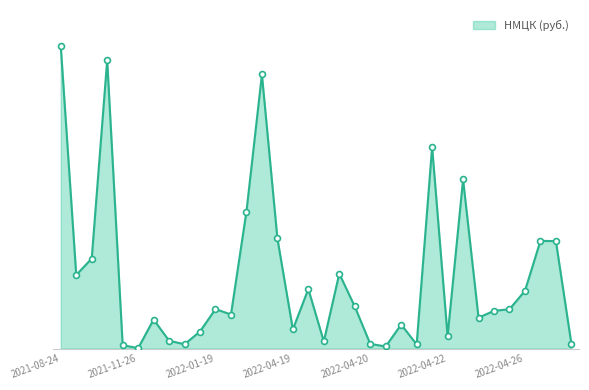

Is this an area chart (filled region under the line)?

Yes